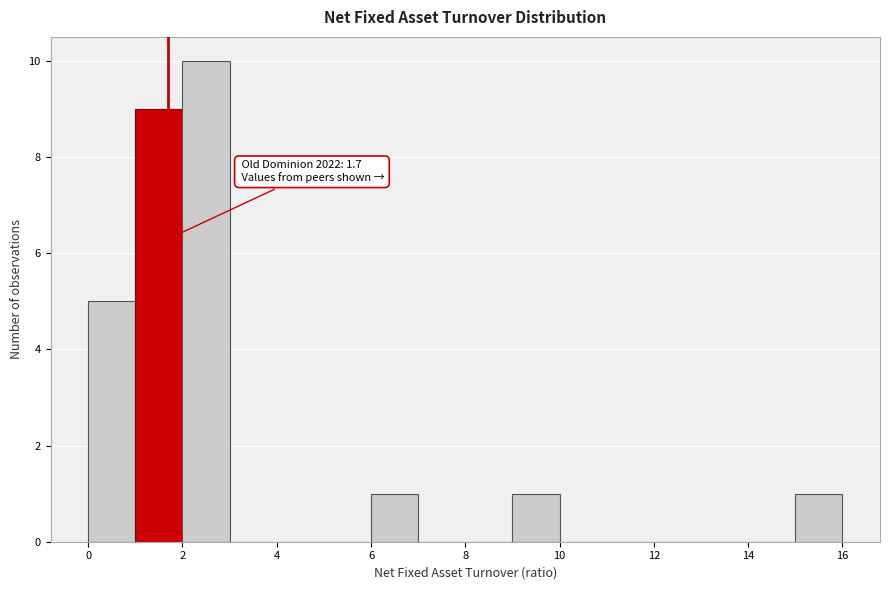

Over which range of the x-axis is the bar tallest?

2 to 3